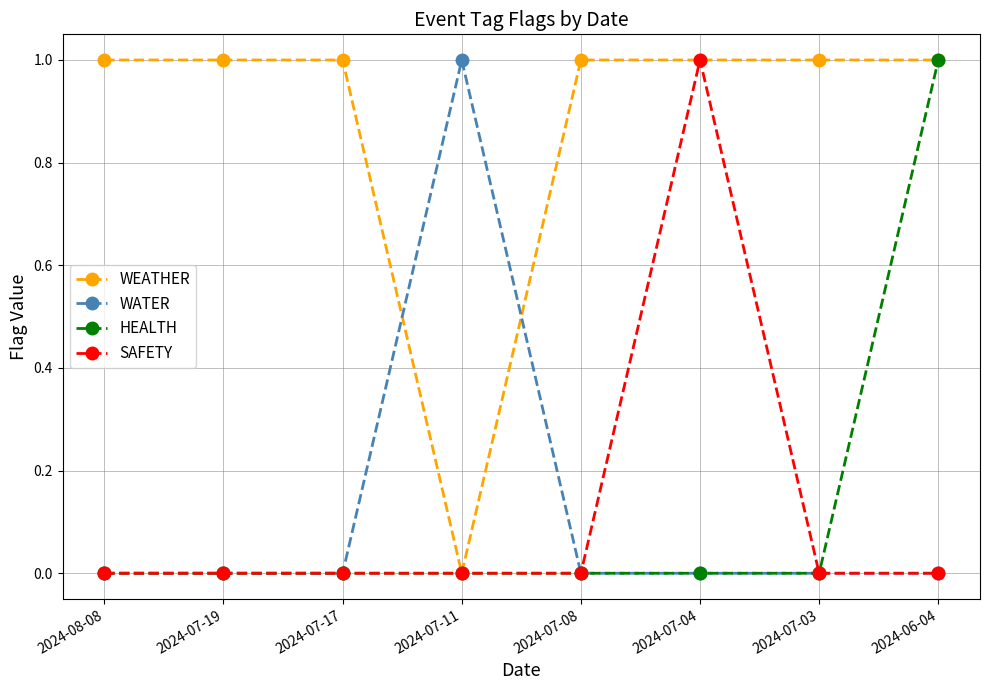

After their last crossing, which series has the higher values: WATER or WEATHER?

WEATHER